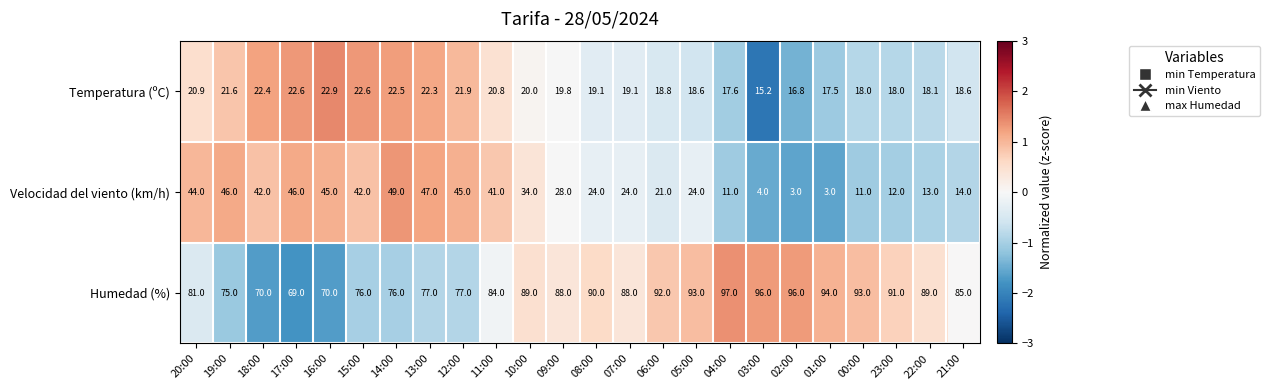

Which series has the largest total across all categories?

Humedad (%)